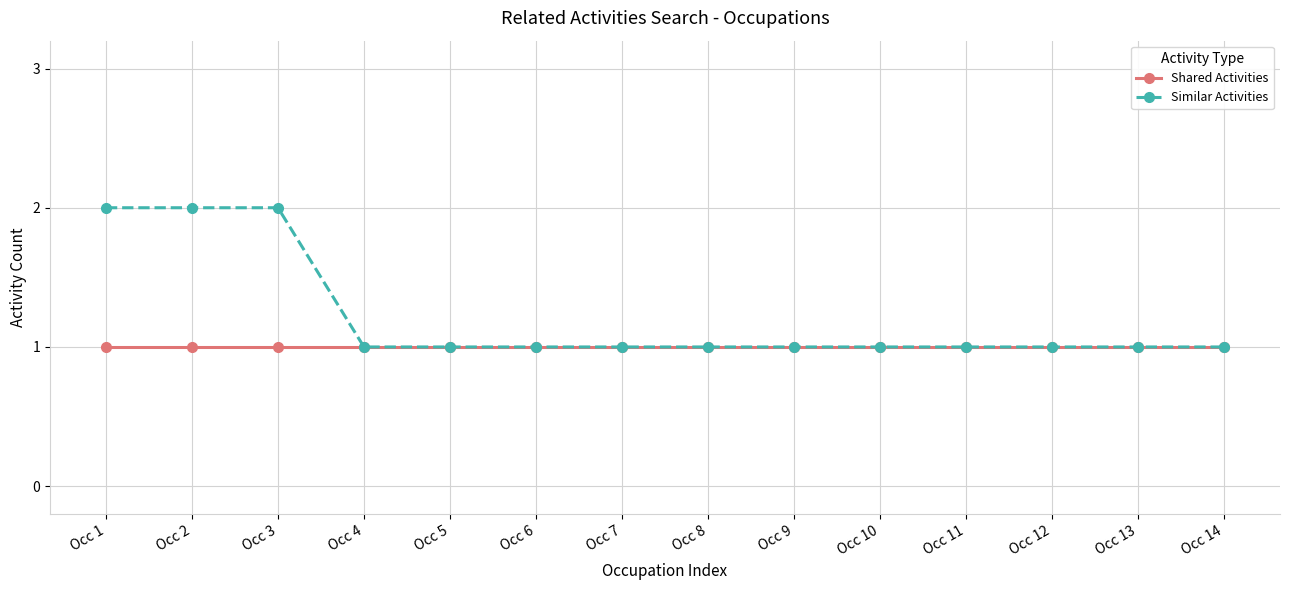

Reading right to left, transcribe all the data shown in this chart.

Shared Activities: Occ 14=1	Occ 13=1	Occ 12=1	Occ 11=1	Occ 10=1	Occ 9=1	Occ 8=1	Occ 7=1	Occ 6=1	Occ 5=1	Occ 4=1	Occ 3=1	Occ 2=1	Occ 1=1
Similar Activities: Occ 14=1	Occ 13=1	Occ 12=1	Occ 11=1	Occ 10=1	Occ 9=1	Occ 8=1	Occ 7=1	Occ 6=1	Occ 5=1	Occ 4=1	Occ 3=2	Occ 2=2	Occ 1=2